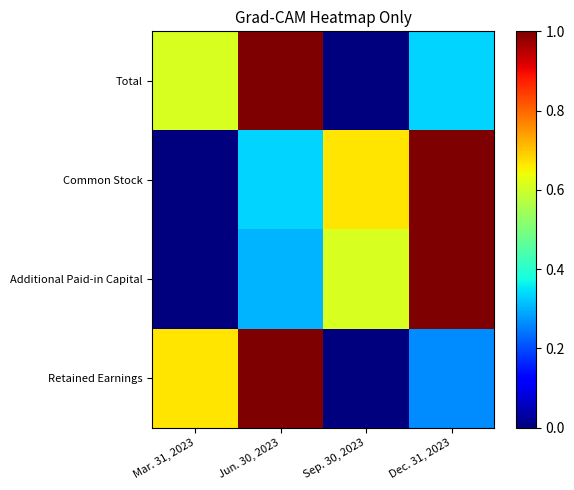

Reading left to right, extract all data points from this chart.

Total: Mar. 31, 2023=0.6	Jun. 30, 2023=1.0	Sep. 30, 2023=0.0	Dec. 31, 2023=0.3
Common Stock: Mar. 31, 2023=0.0	Jun. 30, 2023=0.3	Sep. 30, 2023=0.7	Dec. 31, 2023=1.0
Additional Paid-in Capital: Mar. 31, 2023=0.0	Jun. 30, 2023=0.3	Sep. 30, 2023=0.6	Dec. 31, 2023=1.0
Retained Earnings: Mar. 31, 2023=0.7	Jun. 30, 2023=1.0	Sep. 30, 2023=0.0	Dec. 31, 2023=0.3